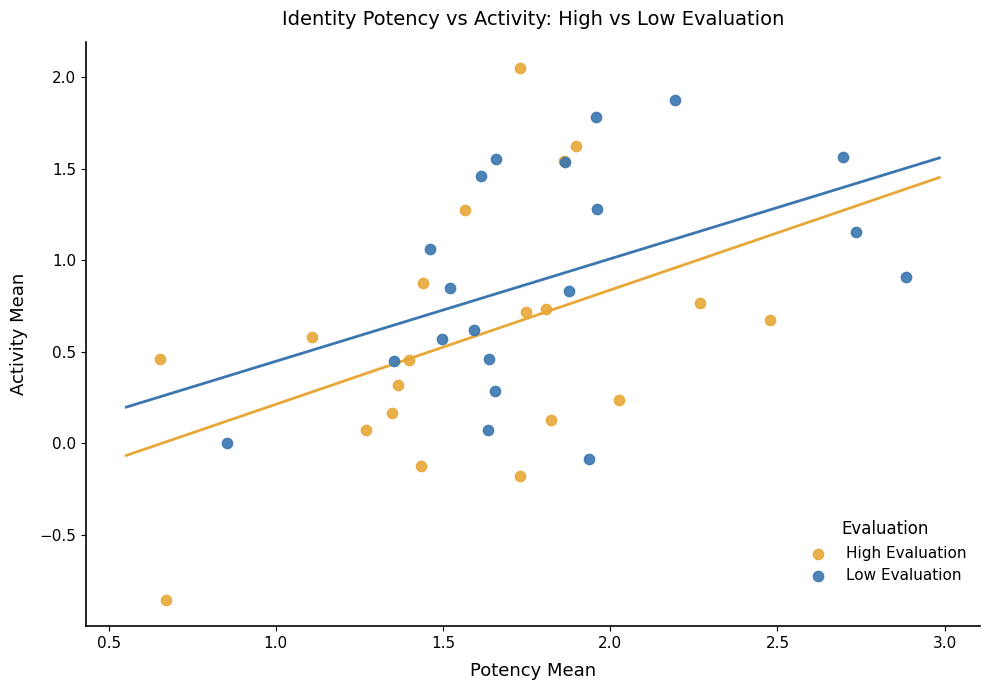

Which series has the widest spread of Y values?

High Evaluation